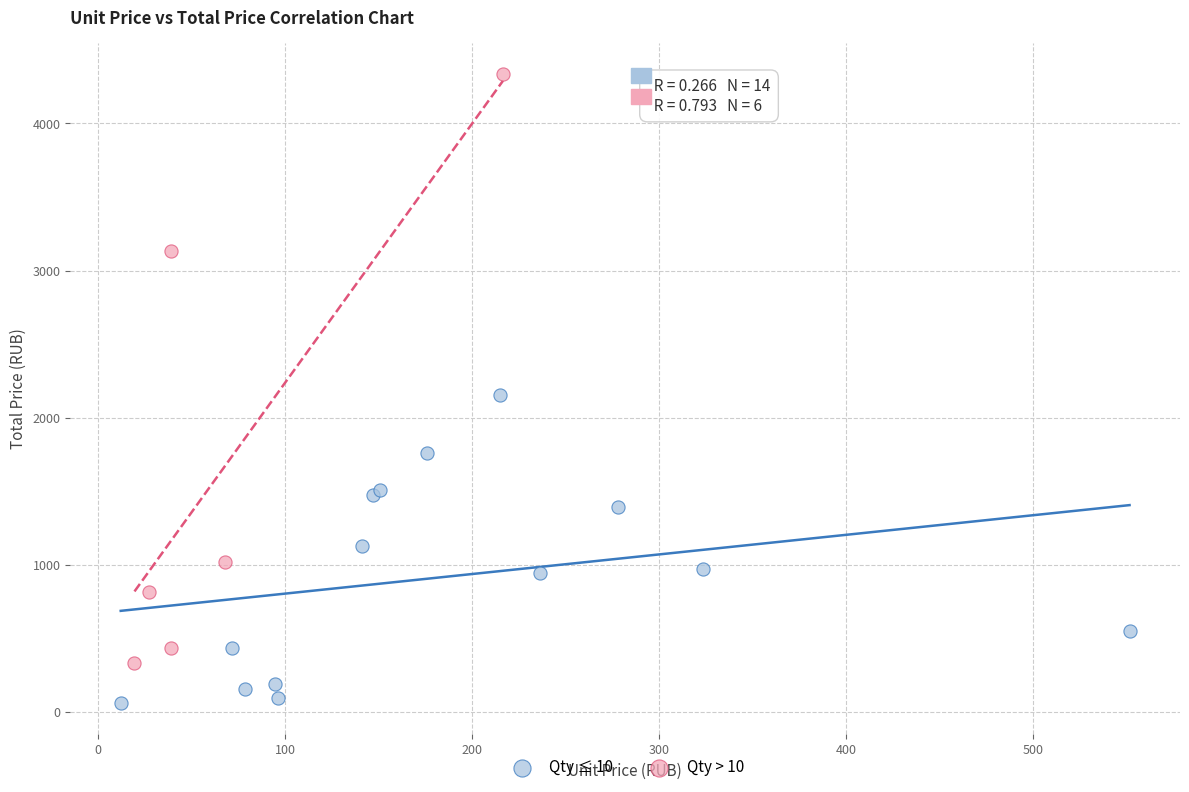

Which series has the largest Y range (max minus min)?

Qty > 10